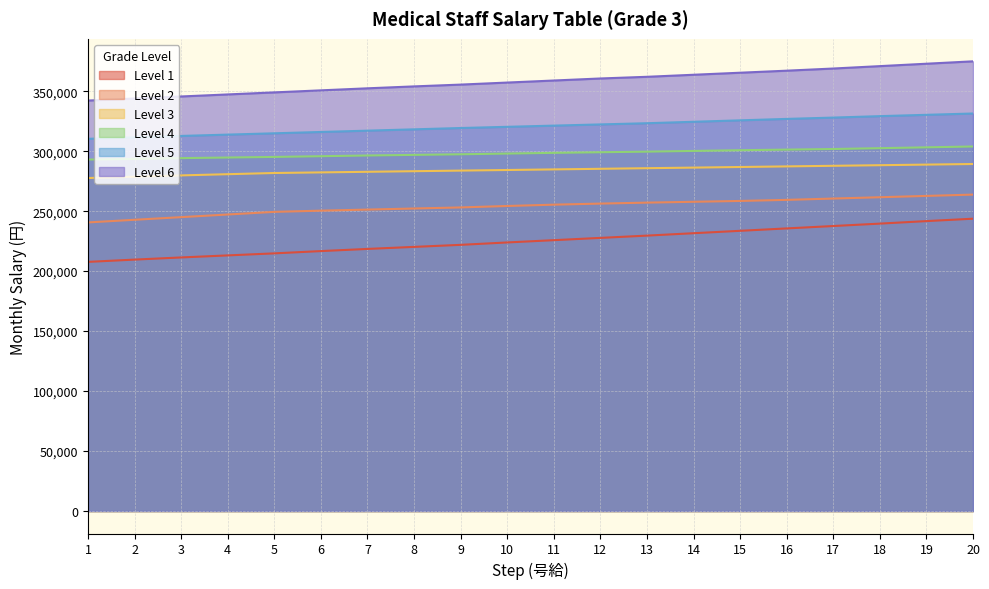

Does the chart have visible grid lines?

Yes